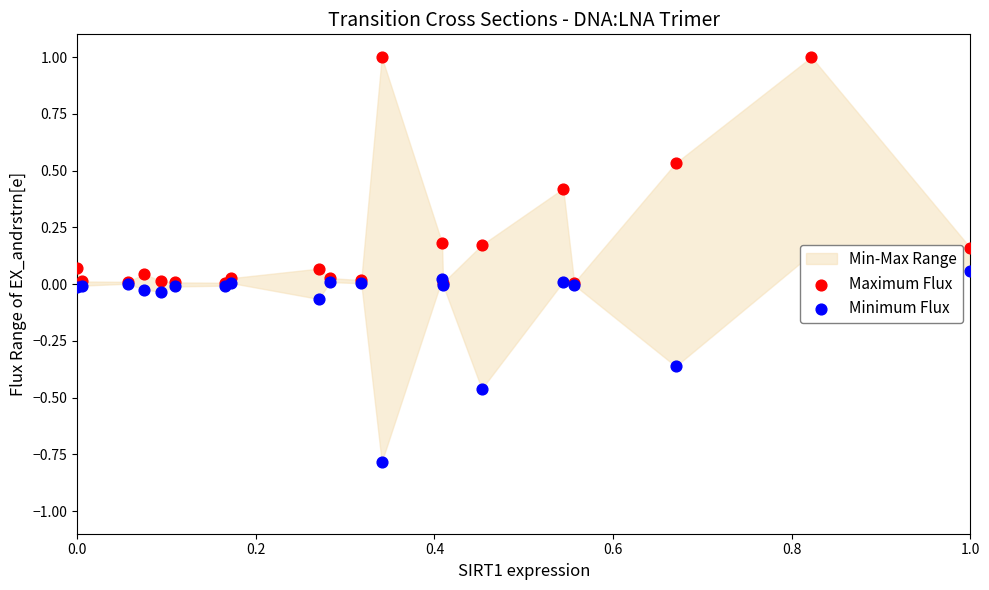

Which series has the largest total across all categories?

Maximum Flux